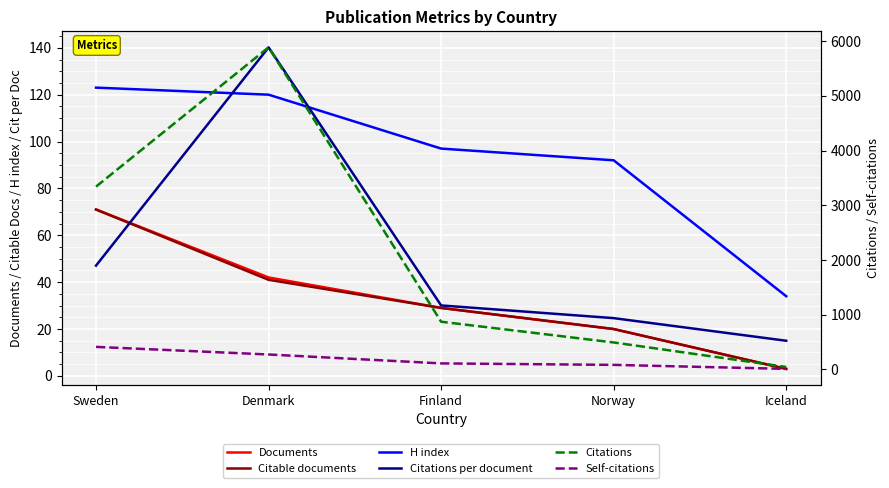

What is the sum of all Documents values?

165.0